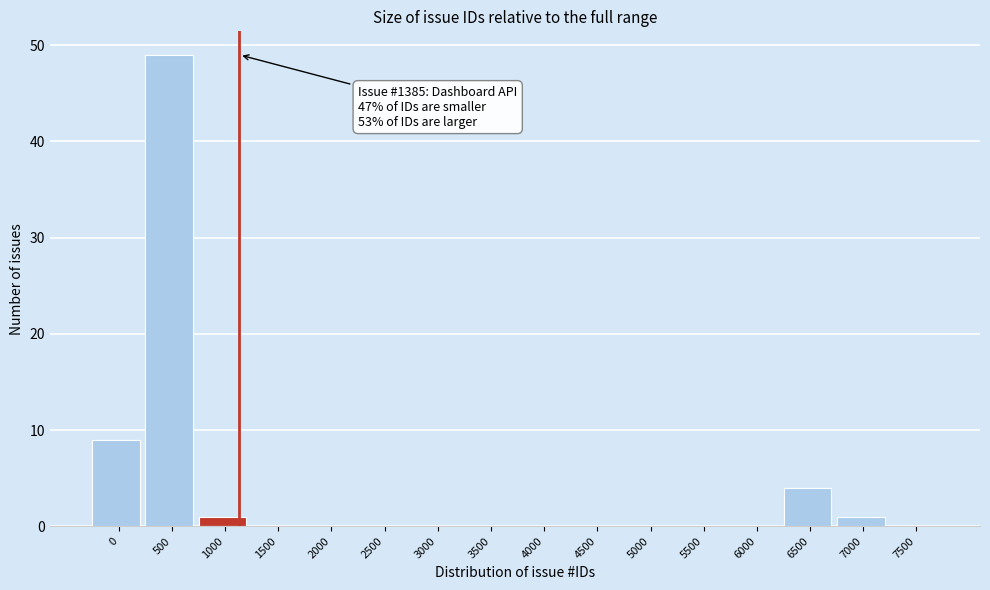

Reading right to left, what are all the values shown in this chart?

7500=0	7000=1	6500=4	6000=0	5500=0	5000=0	4500=0	4000=0	3500=0	3000=0	2500=0	2000=0	1500=0	1000=1	500=49	0=9